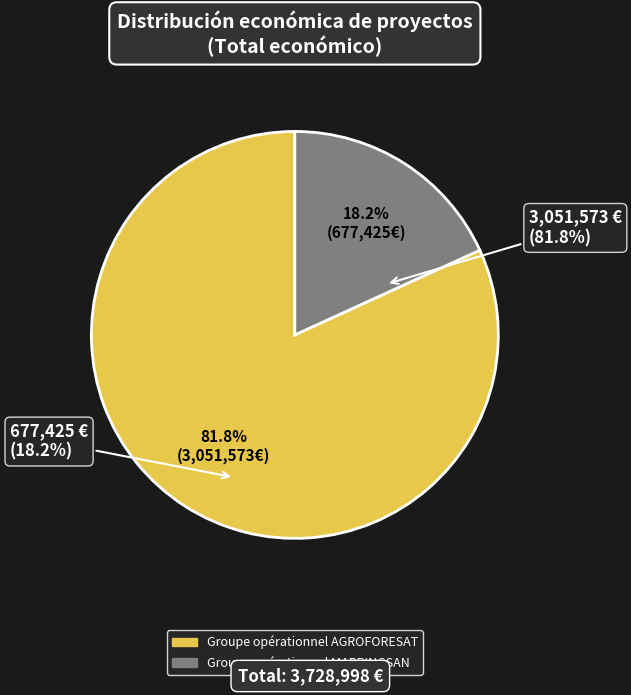

What is the largest slice in the pie chart?

Groupe opérationnel AGROFORESAT